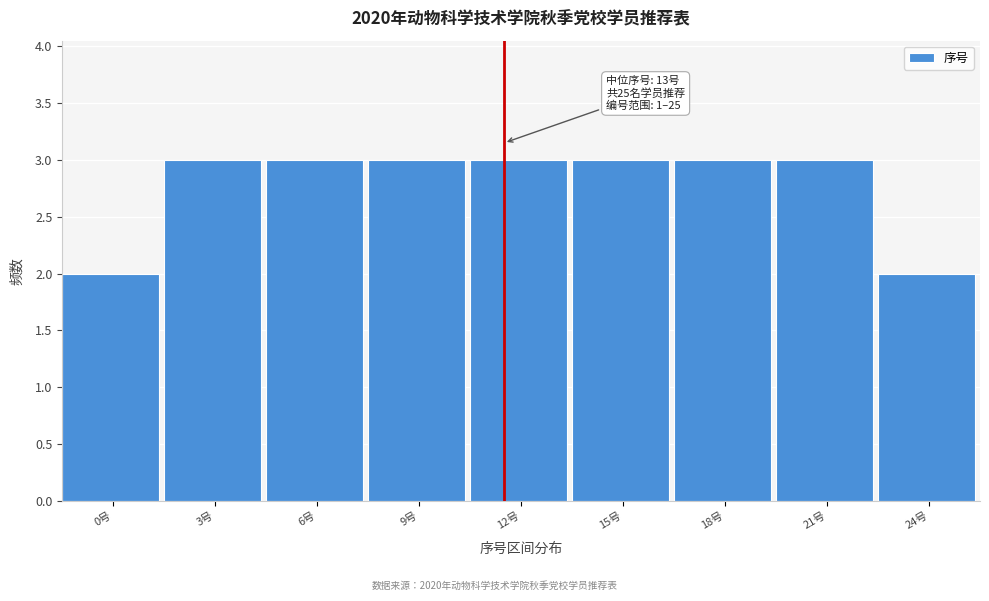

Reading left to right, what are all the values shown in this chart?

2	3	3	3	3	3	3	3	2